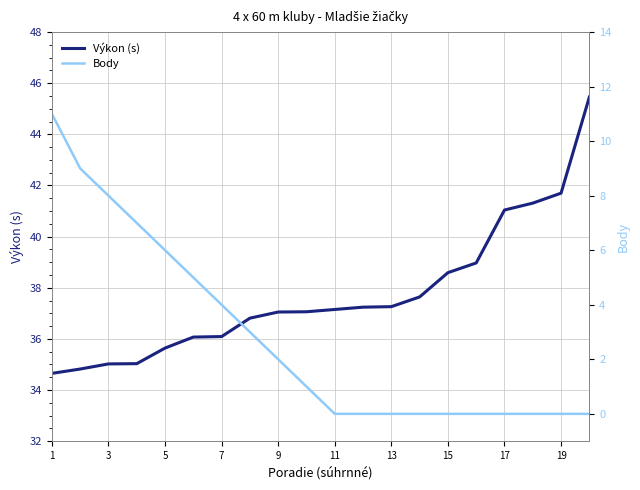

True or false: Výkon (s) has a value of 56.1 at 1.

False